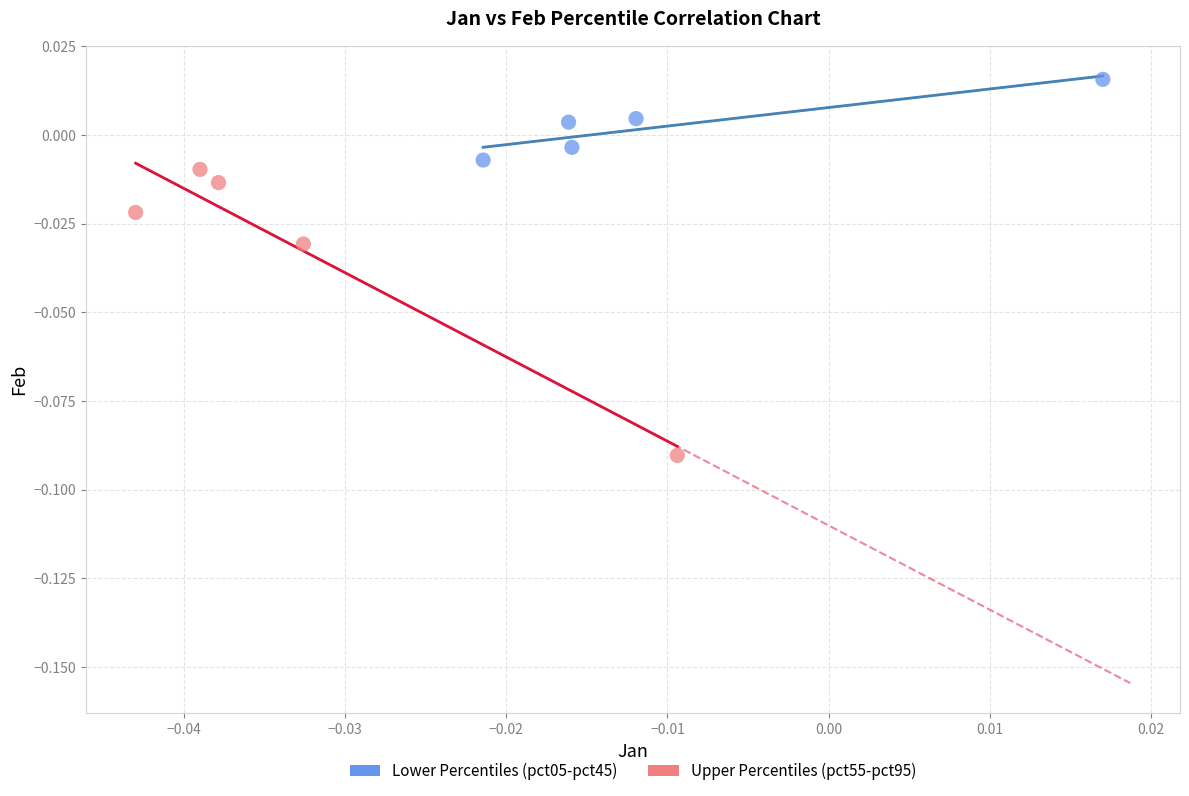

Which series reaches the minimum Y coordinate?

Upper Percentiles (pct55-pct95)